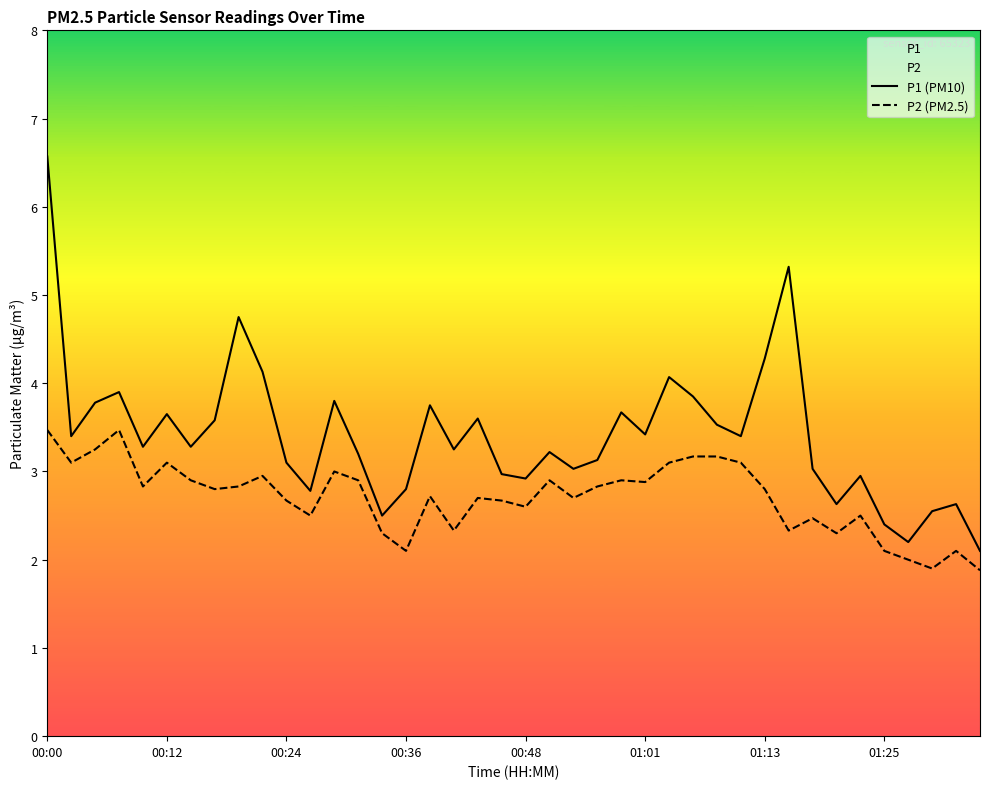

In P1 (PM10), how many points are higher than both neighbors (excluding endpoints)?

12